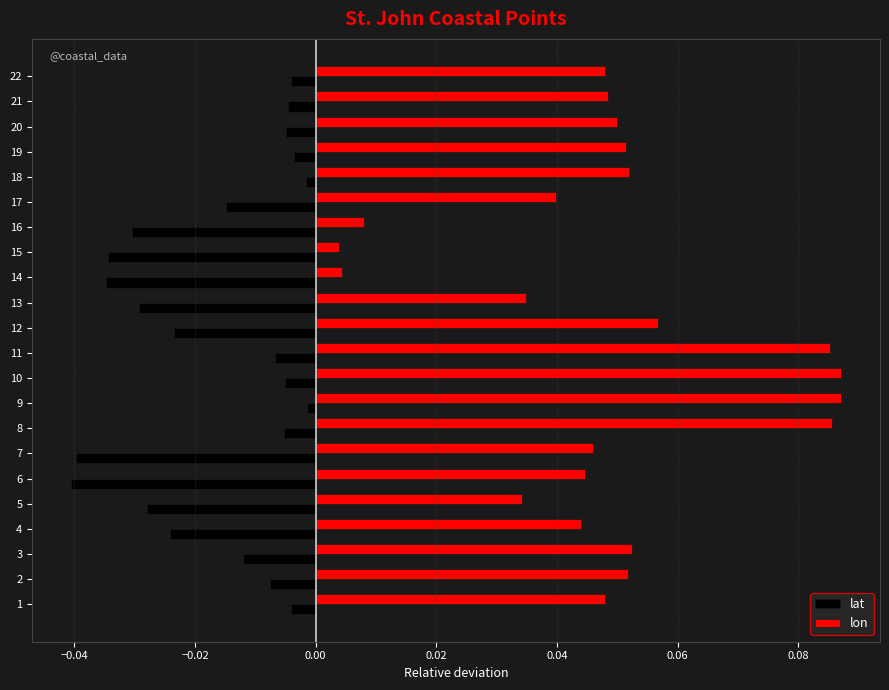

Between 9 and 12, which series saw the biggest shift?

lon